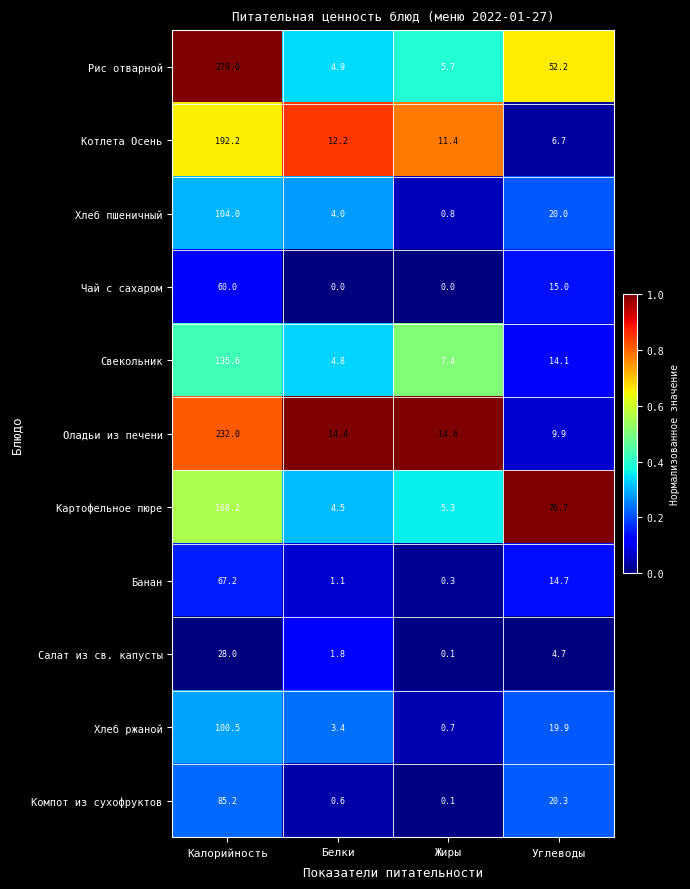

What value does the Чай с сахаром series have at Калорийность?

60.0